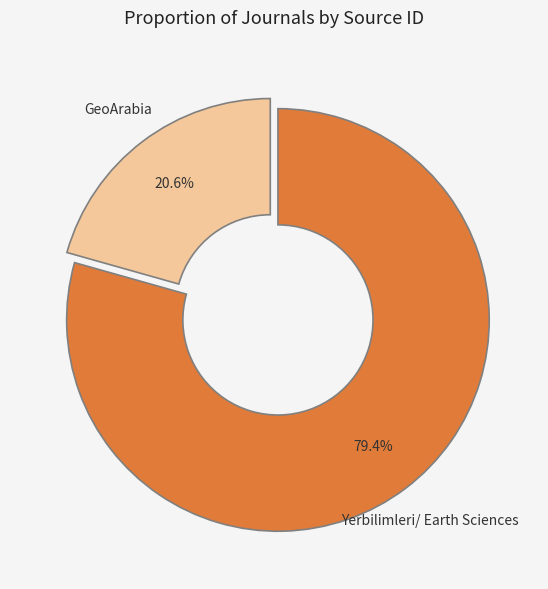

Does any single category account for the majority?

Yes